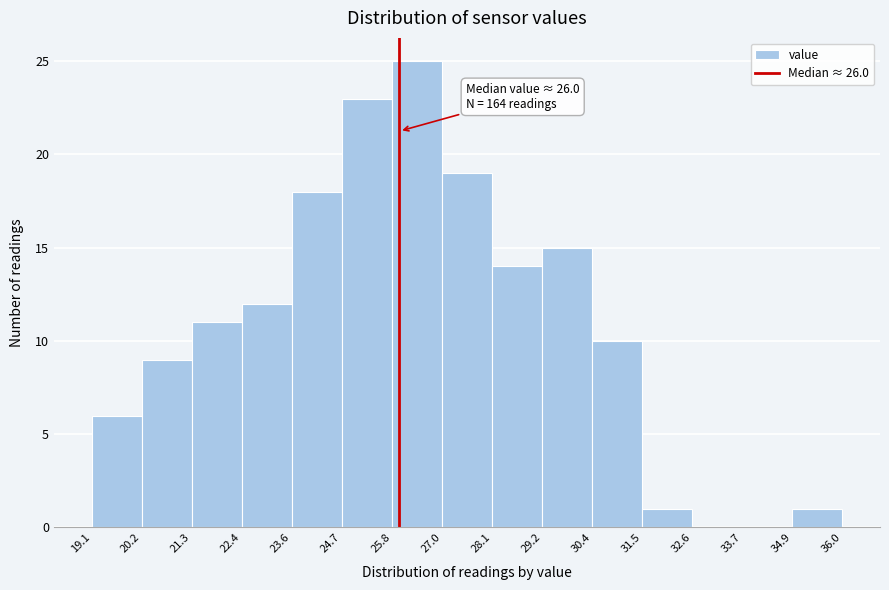

Which range on the x-axis has the tallest bar?

25.8 to 27.0